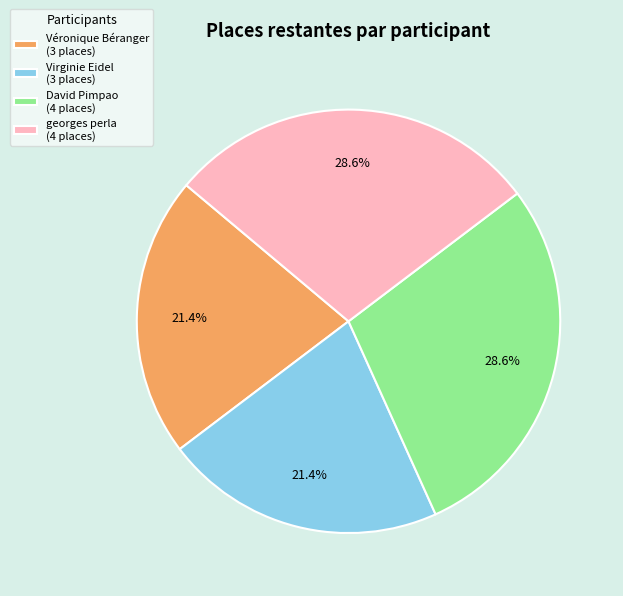

To the nearest percent, what is the average slice percentage?

25%